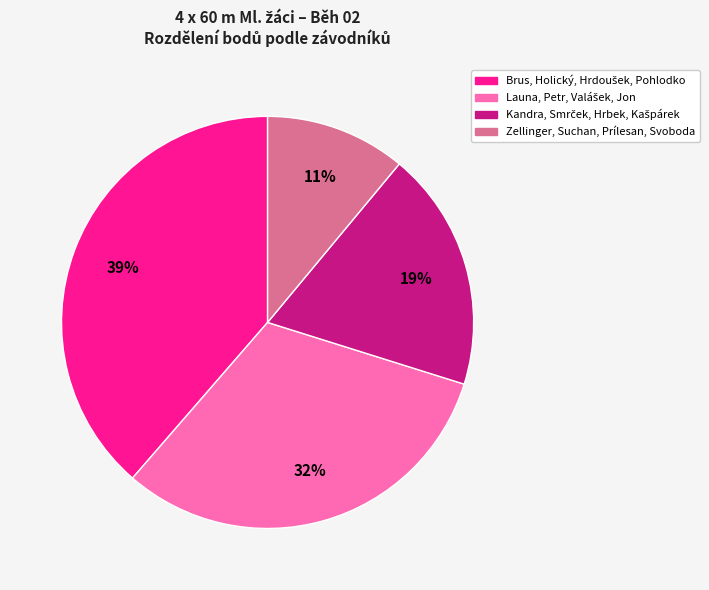

What percentage is the Zellinger, Suchan, Prílesan, Svoboda slice, to the nearest percent?

11%